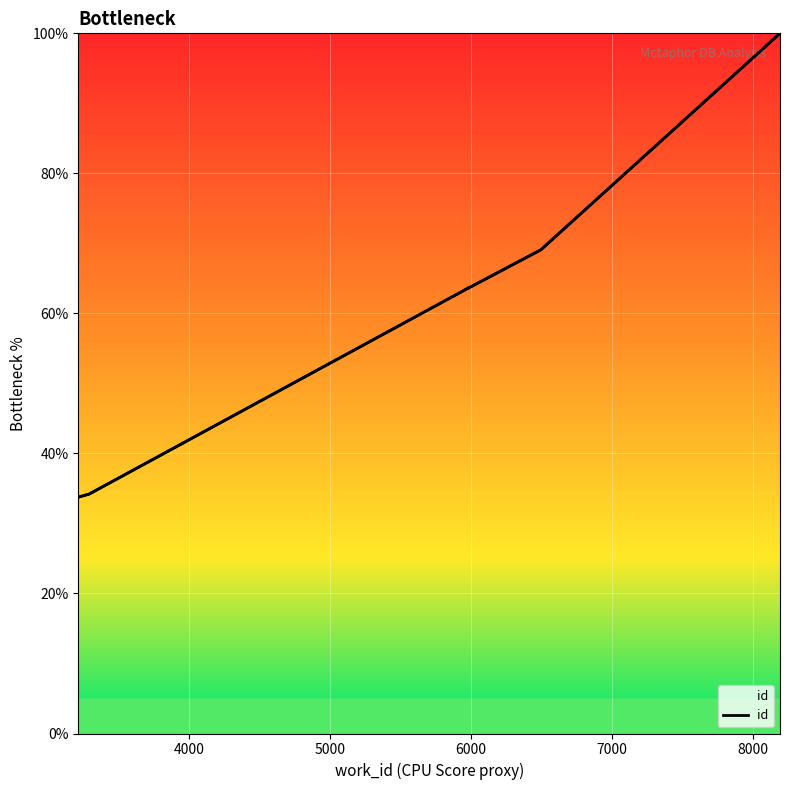

Reading left to right, transcribe all the data shown in this chart.

33.8	34.2	63.6	63.6	63.6	63.7	63.6	63.6	69.1	100.0